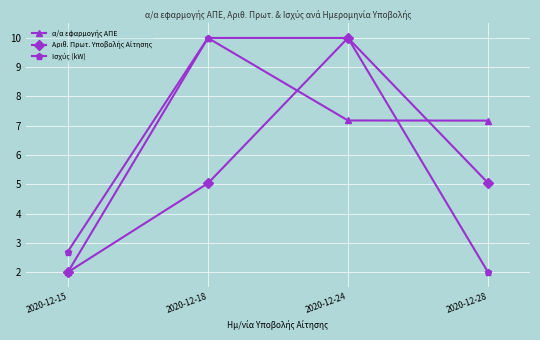

How many series are shown in this chart?

3